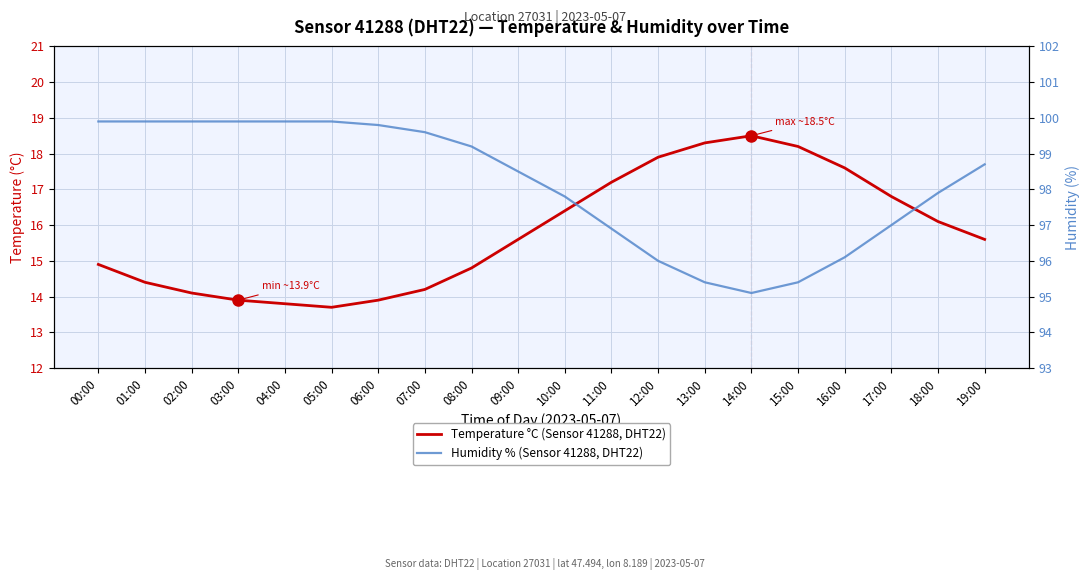

What is the smallest value displayed?

13.7